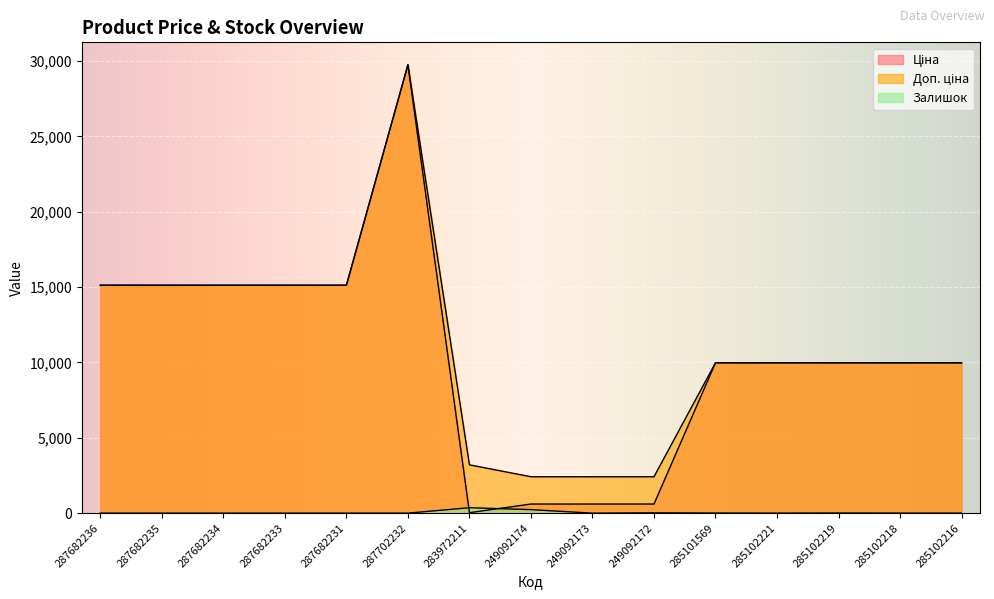

Rank the series by their maximum value, from lowest to highest.

Залишок, Ціна, Доп. ціна